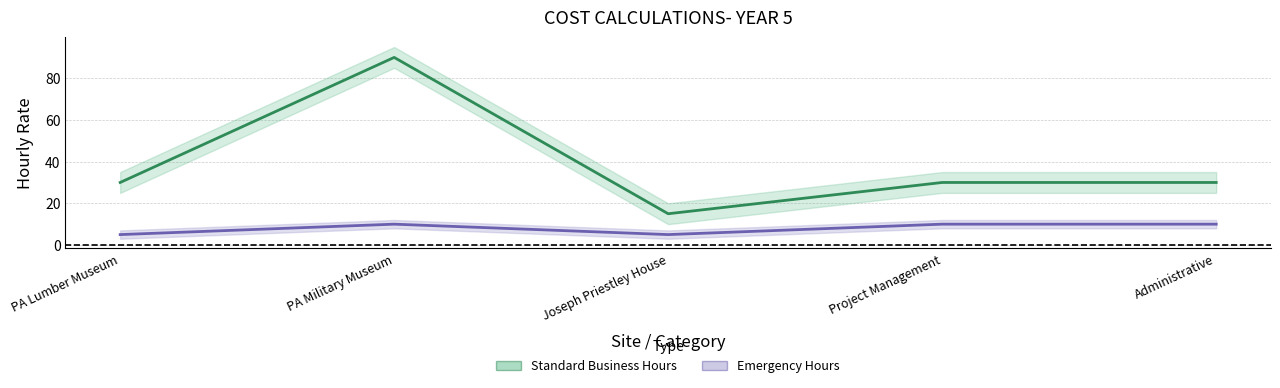

Which series has the largest range (max minus min)?

Standard Business Hours